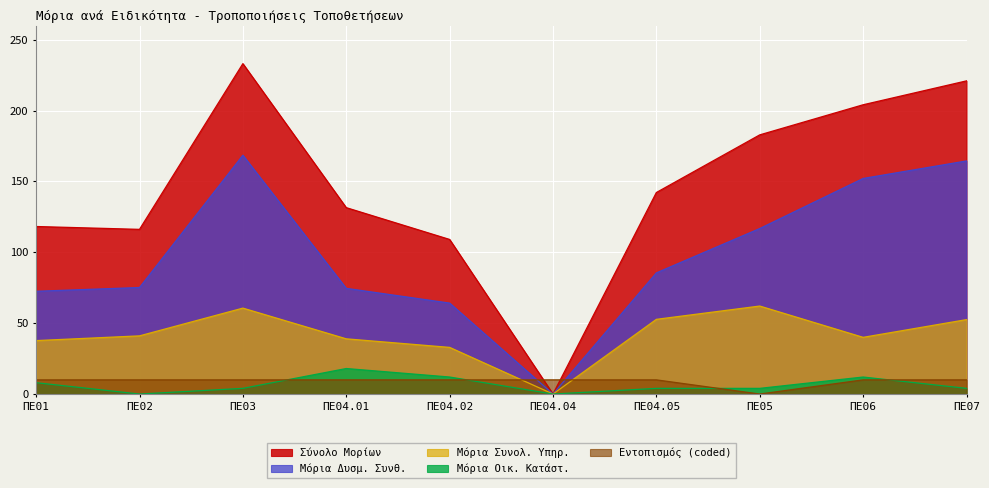

True or false: Εντοπισμός (coded) and Σύνολο Μορίων cross at least once.

True